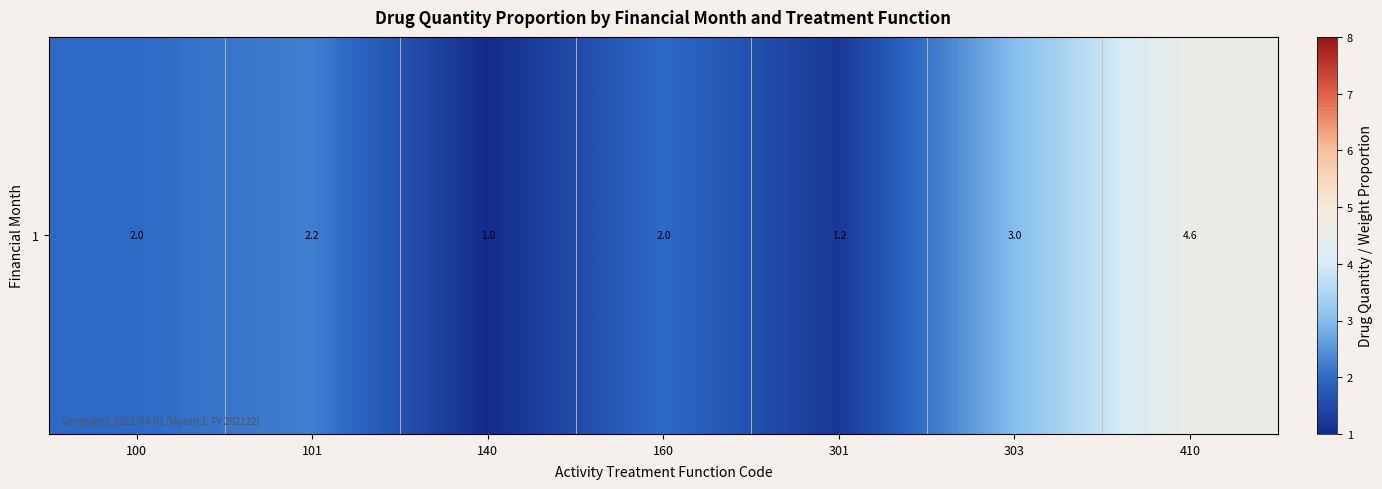

Rank the categories by value from highest to lowest.

410, 303, 101, 100, 160, 301, 140